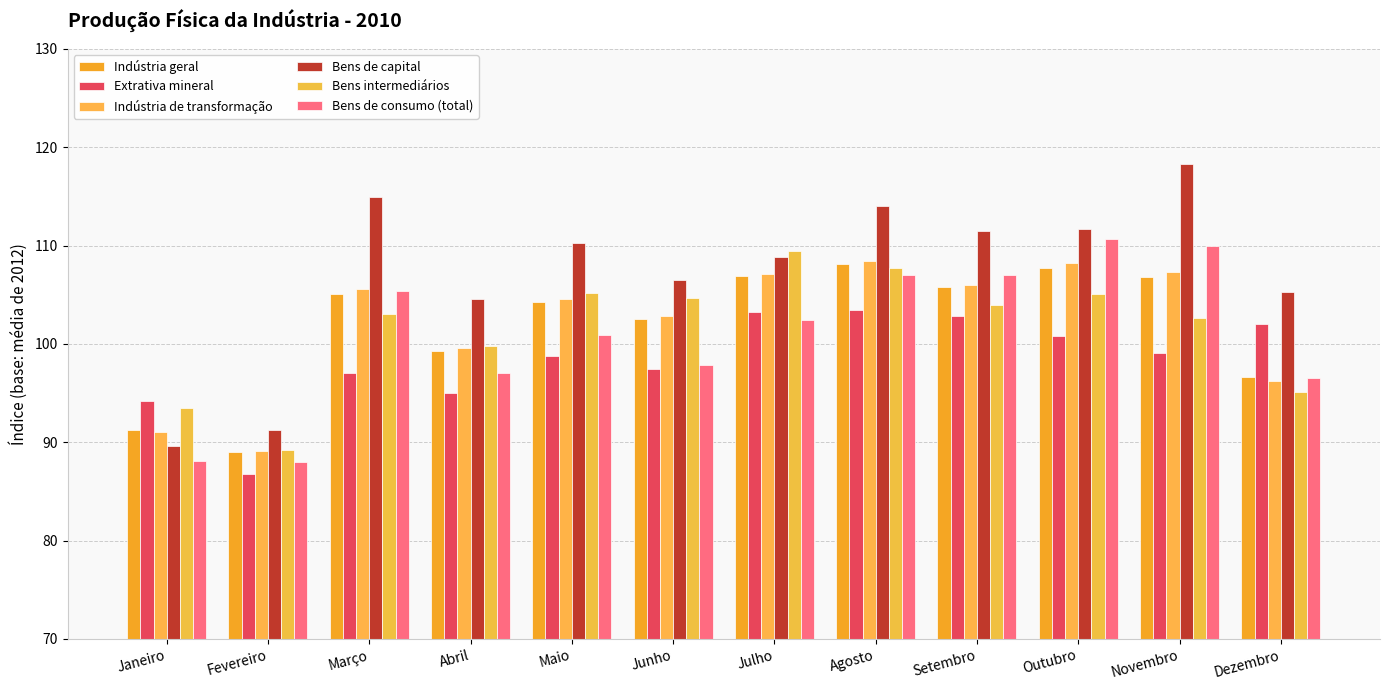

What is the difference between the highest and lowest values at Junho?

9.1